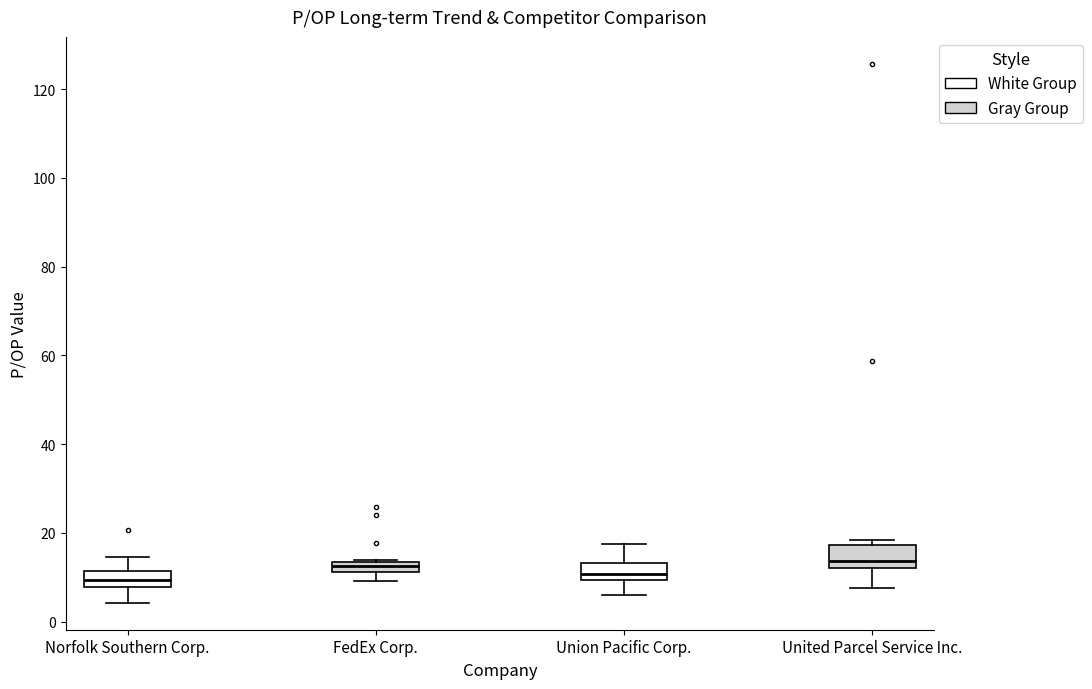

Where is the lower edge of the box for United Parcel Service Inc. on the y-axis? The values are not printed on the chart, so give them approximately, as read against the axis.

12